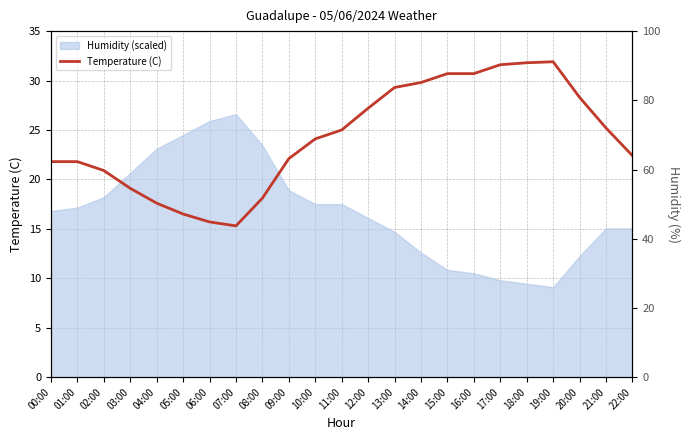

What is the value of the 3rd point from the left?

20.9